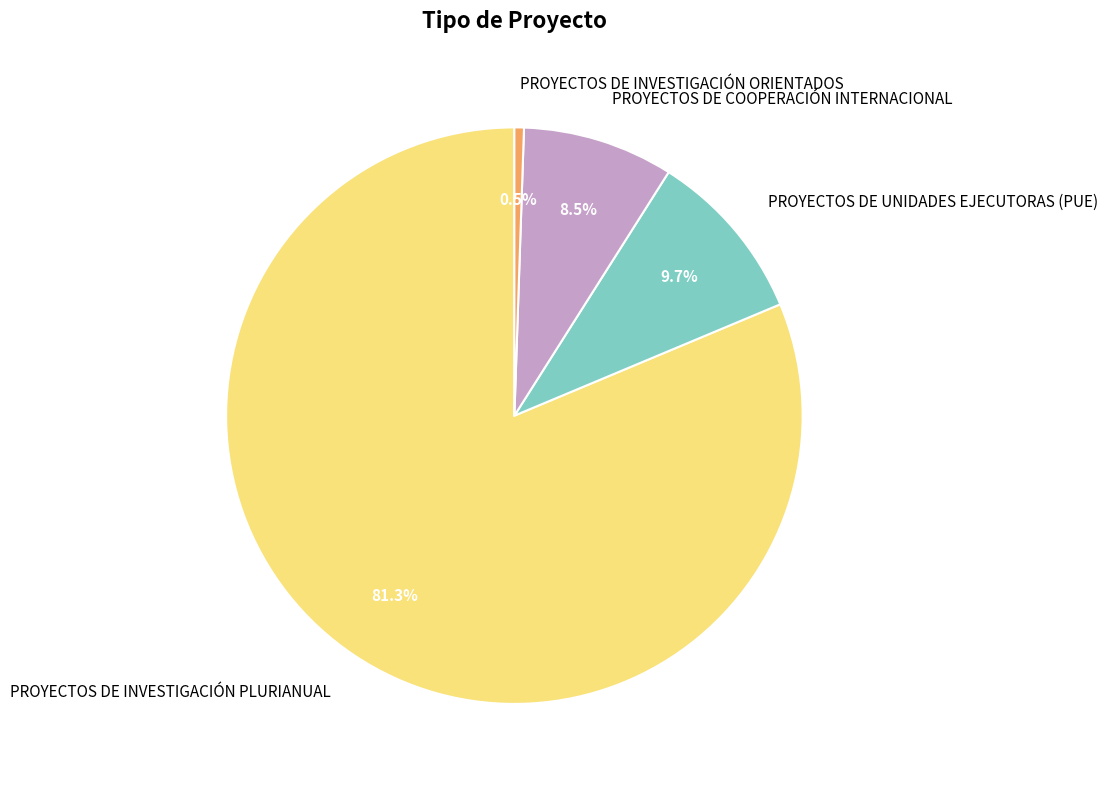

Which slice is the smallest?

PROYECTOS DE INVESTIGACIÓN ORIENTADOS